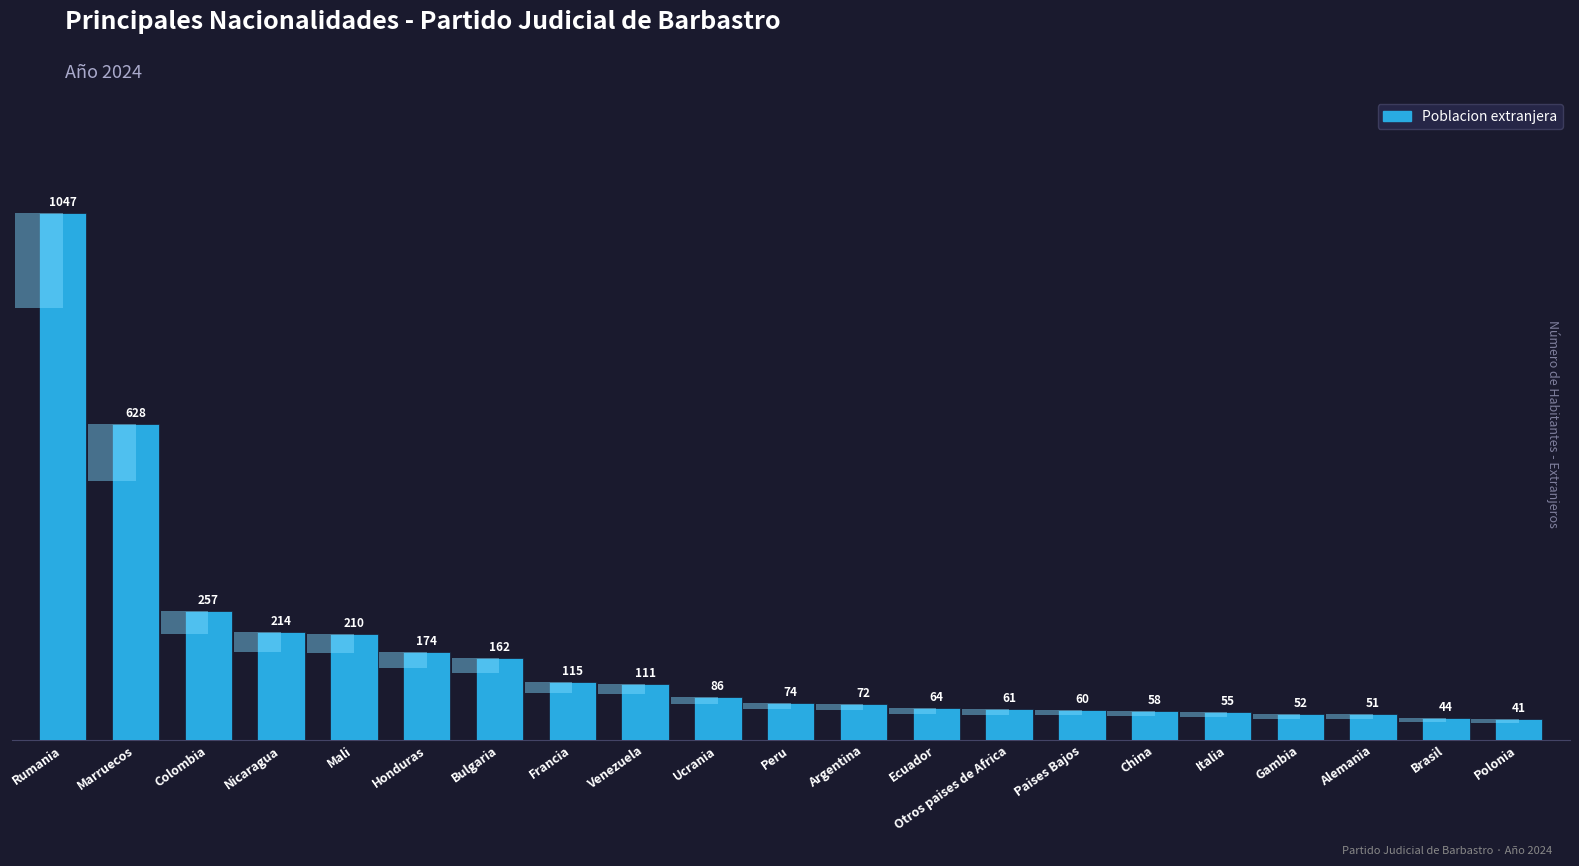

What is the difference between the maximum and minimum values?

1006